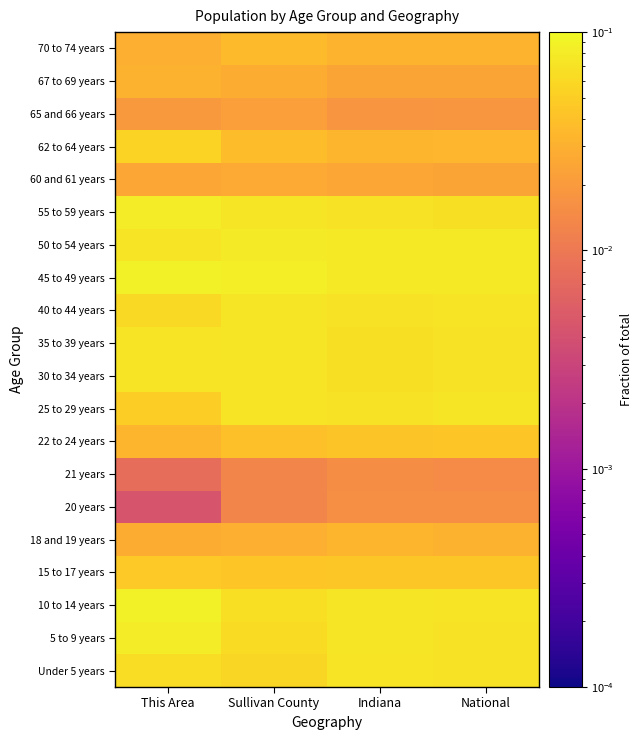

How many data points does each series have?

4